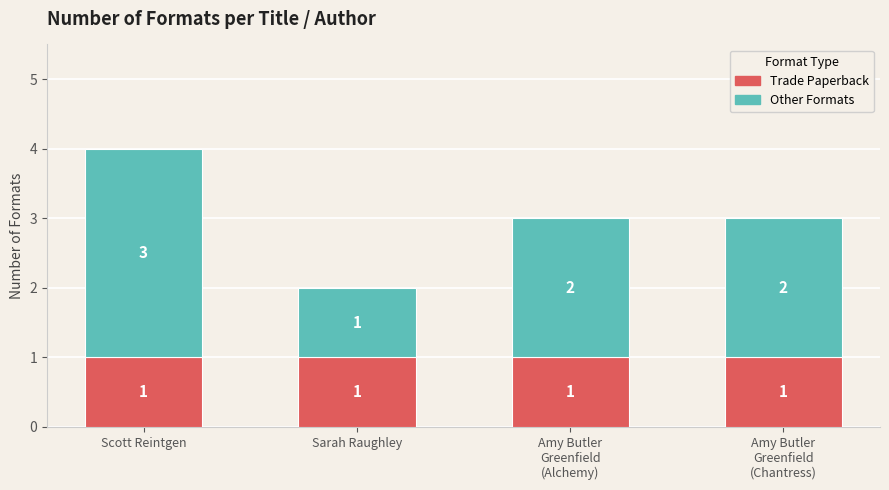

The Trade Paperback series shows 1 at Scott Reintgen. True or false?

True